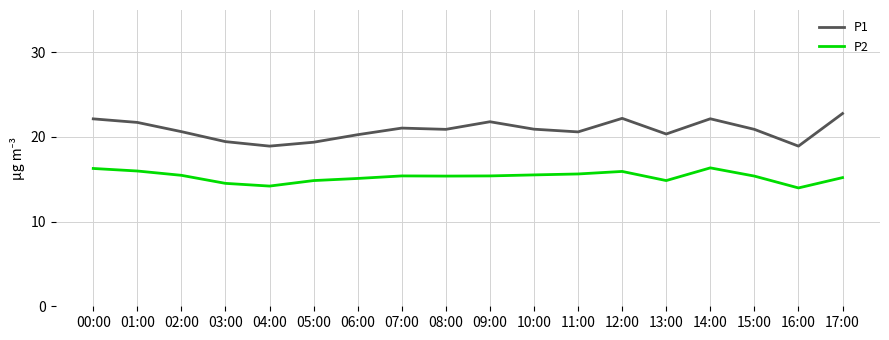

Which series changed the most between 06:00 and 14:00?

P1